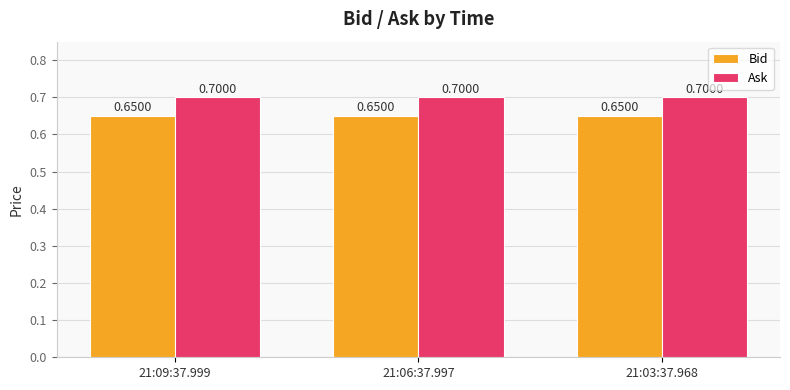

Reading left to right, list all the values displayed in this chart.

Bid: 21:09:37.999=0.7	21:06:37.997=0.7	21:03:37.968=0.7
Ask: 21:09:37.999=0.7	21:06:37.997=0.7	21:03:37.968=0.7